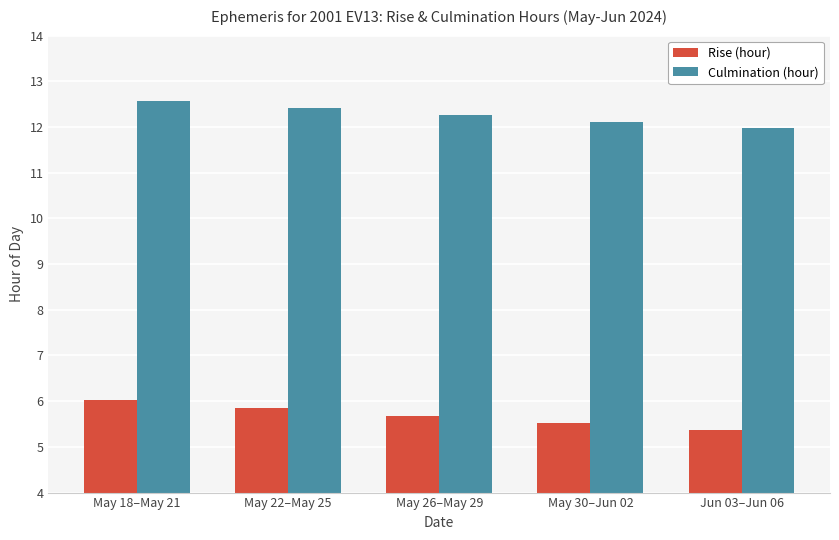

At May 22–May 25, list the series in order from largest to smallest.

Culmination (hour), Rise (hour)